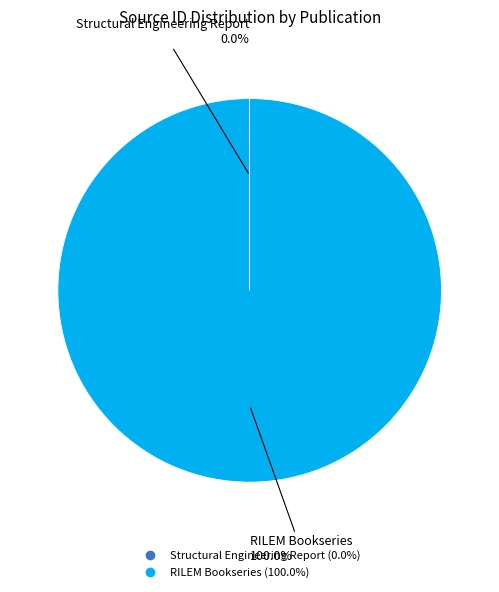

Which category has the biggest portion of the pie?

RILEM Bookseries